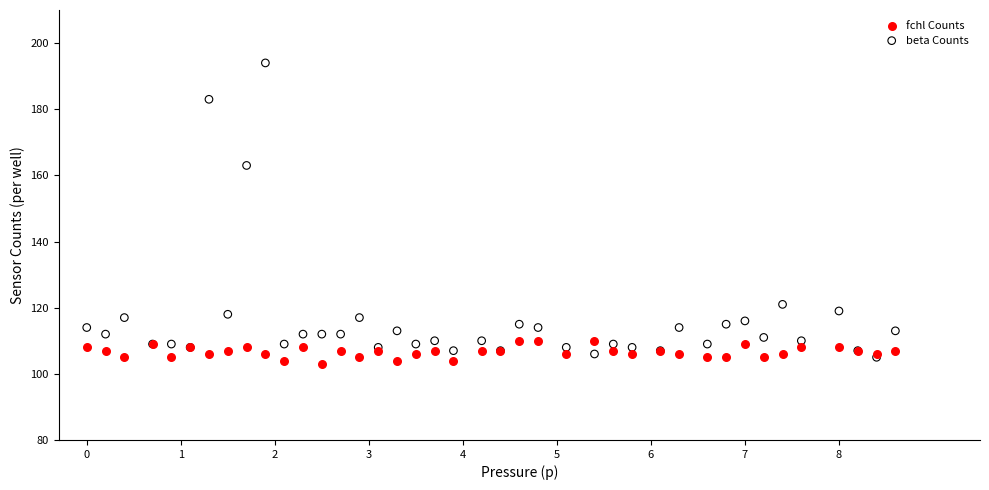

In the beta Counts series, what Y value is closest to 149?

163